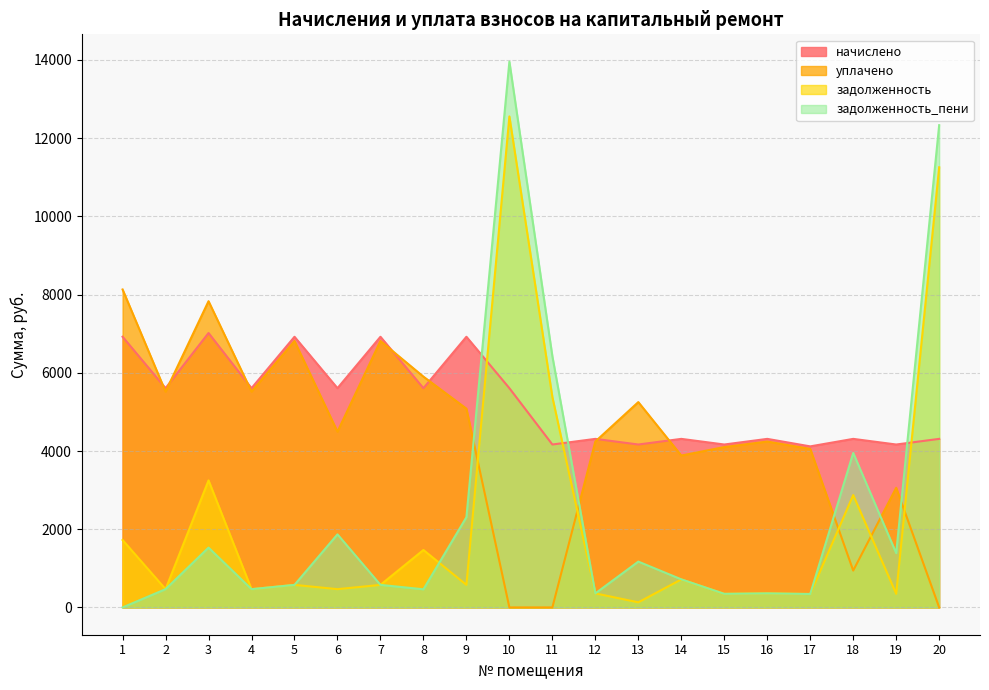

The уплачено series shows 943.0 at 18. True or false?

True